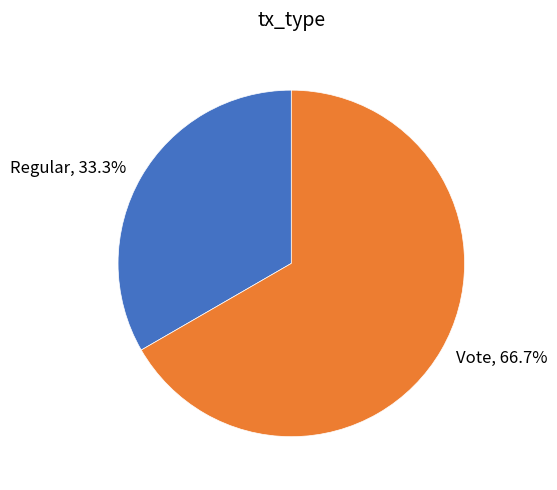

How many slices are in this pie chart?

2